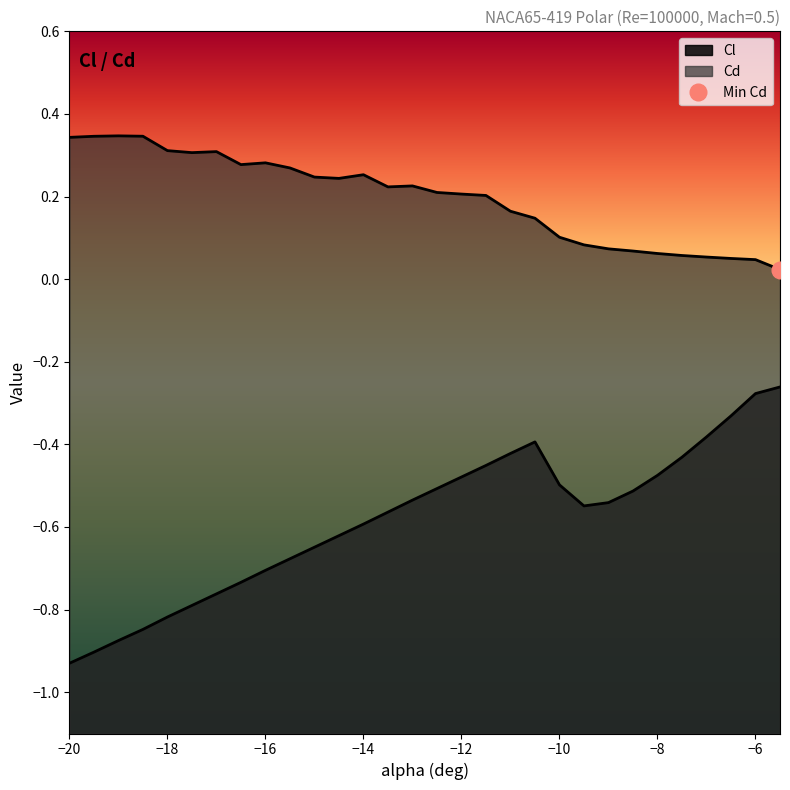

How many lines are shown in the chart?

2